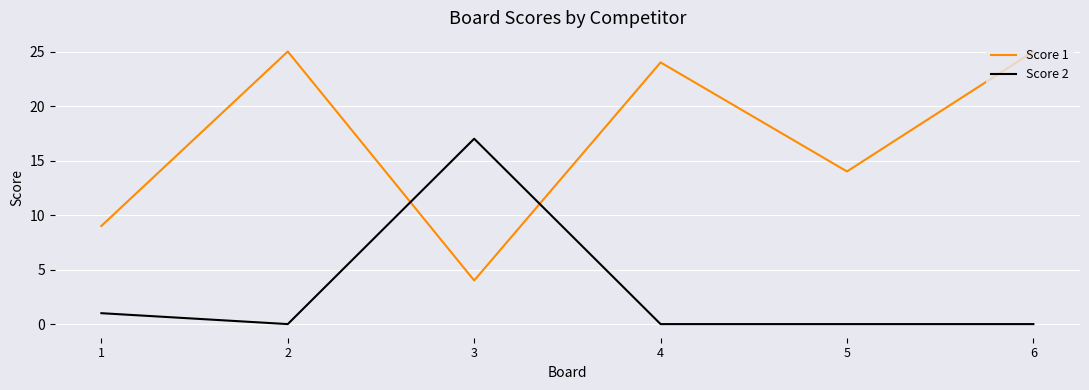

Which series has the largest total across all categories?

Score 1